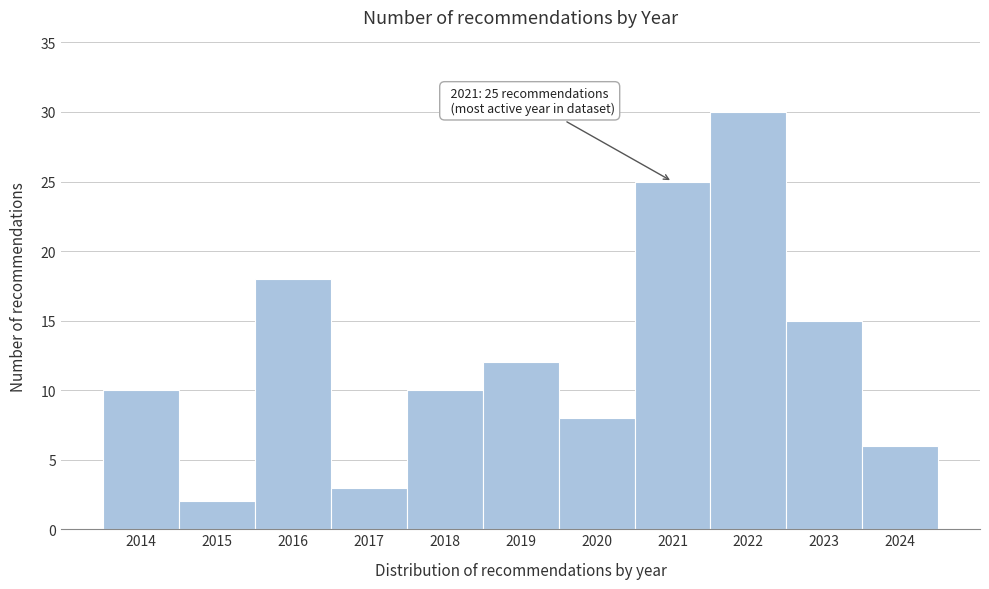

Over which range of the x-axis is the bar tallest?

2021.5 to 2022.5